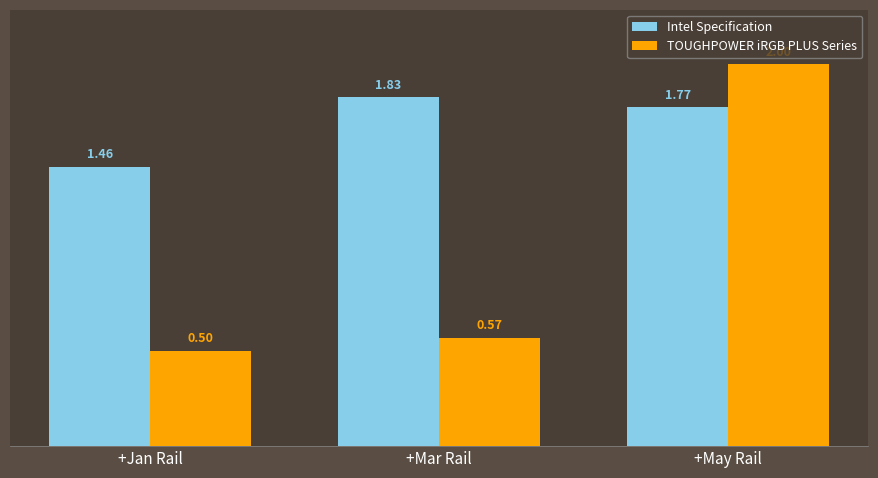

What is the sum of the TOUGHPOWER iRGB PLUS Series values at +Jan Rail and +Mar Rail?

1.1